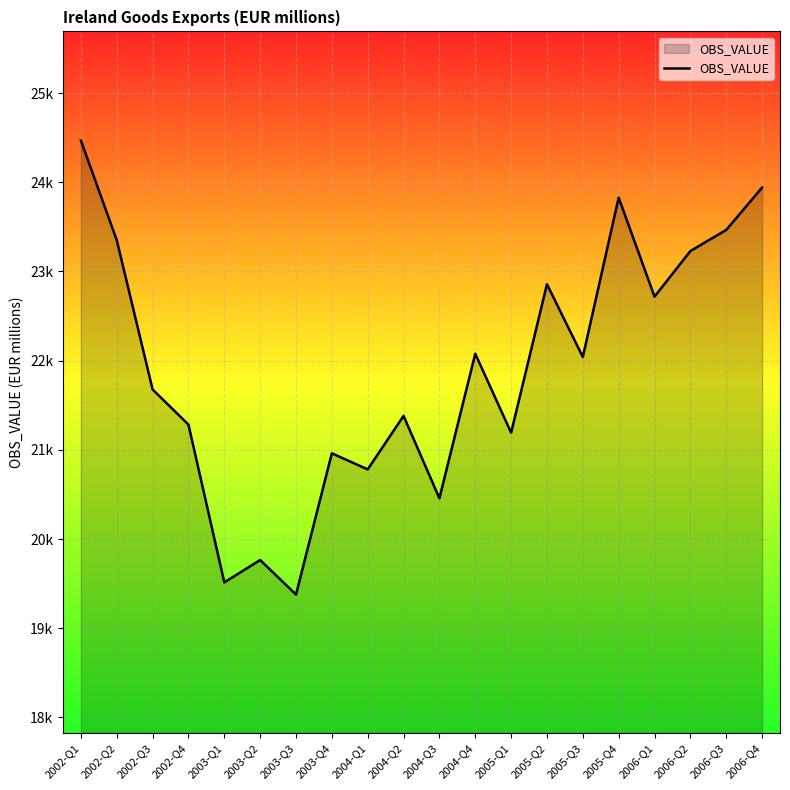

At which category does the data reach its first local valley?

2003-Q1